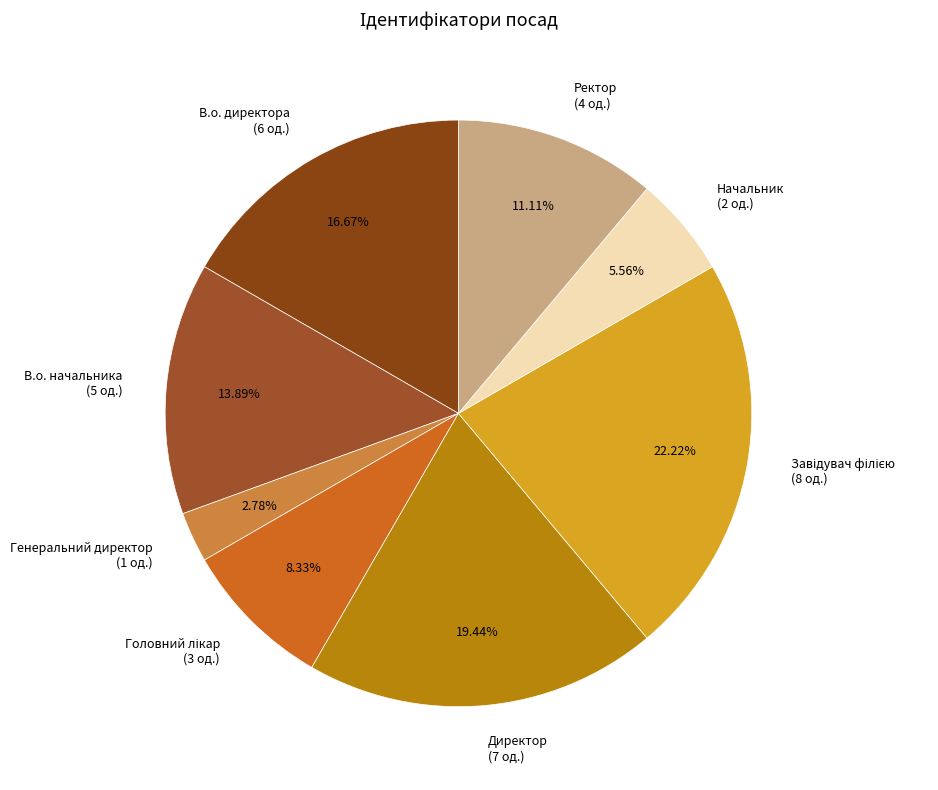

Does any single category account for the majority?

No